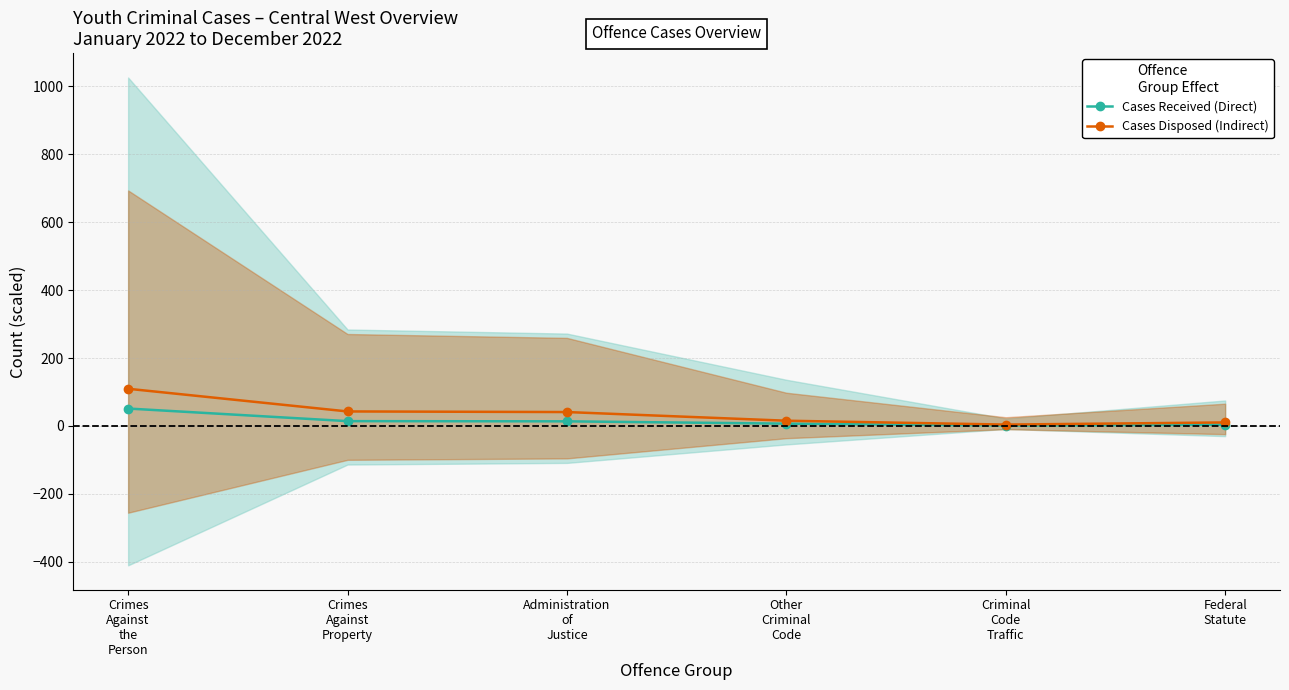

Reading left to right, transcribe all the data shown in this chart.

Cases Received (Direct): 51.3	14.2	13.6	6.8	1.1	3.8
Cases Disposed (Indirect): 109.5	42.8	40.9	15.4	4.0	10.3